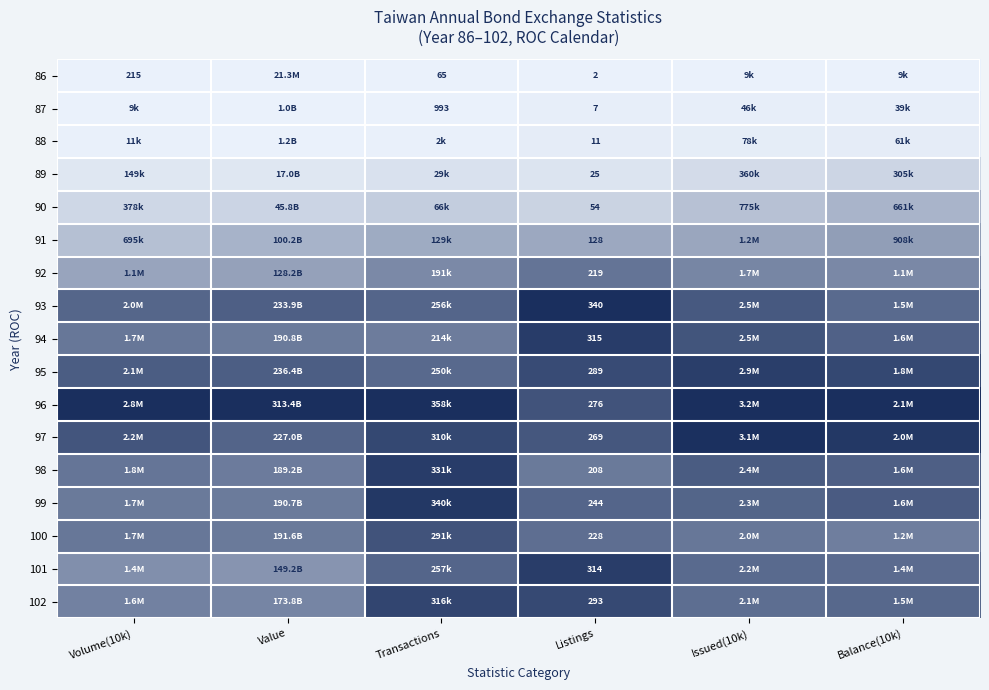

Between Balance(10k) and Listings, which is larger?

Balance(10k)